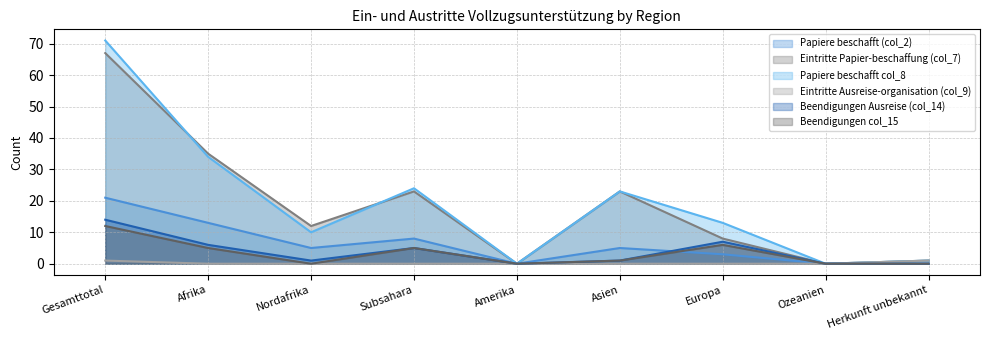

Reading left to right, transcribe all the data shown in this chart.

Papiere beschafft (col_2): 21	13	5	8	0	5	3	0	0
Eintritte Papier-beschaffung (col_7): 67	35	12	23	0	23	8	0	1
Papiere beschafft col_8: 71	34	10	24	0	23	13	0	1
Eintritte Ausreise-organisation (col_9): 1	0	0	0	0	0	0	0	1
Beendigungen Ausreise (col_14): 14	6	1	5	0	1	7	0	0
Beendigungen col_15: 12	5	0	5	0	1	6	0	0